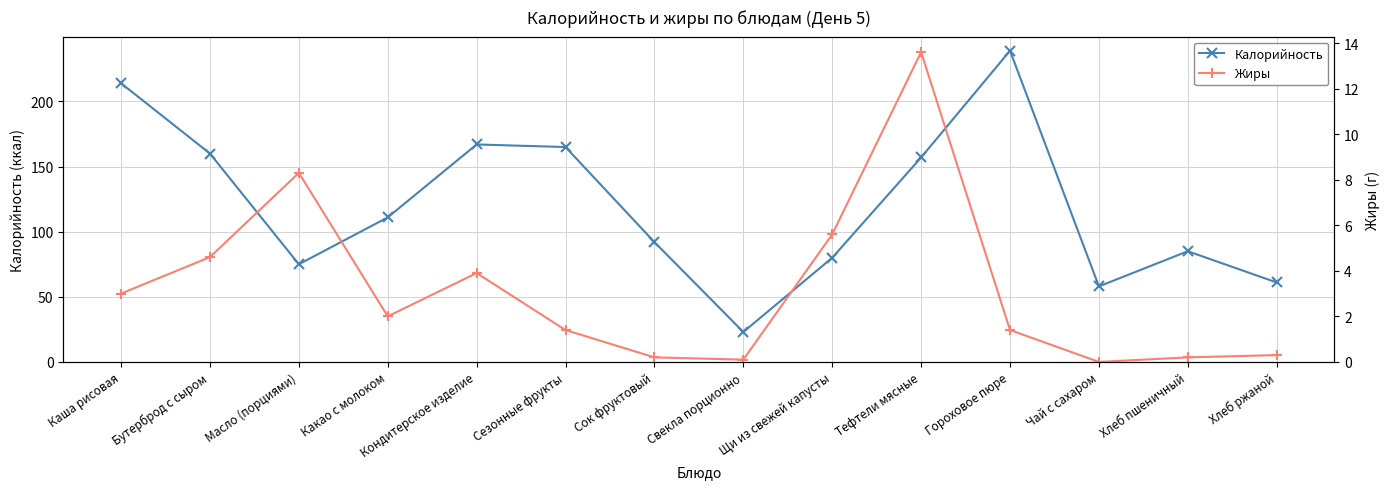

How many values in the Калорийность series exceed 111?

6